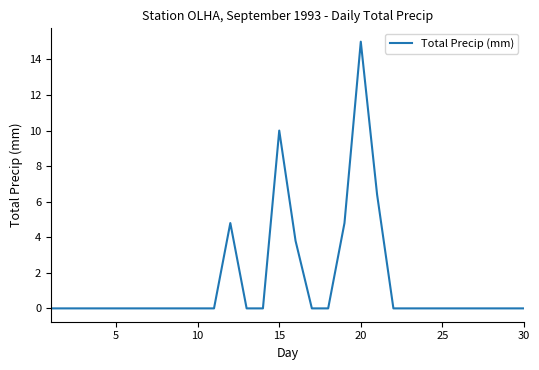

What is the greatest value displayed?

15.0